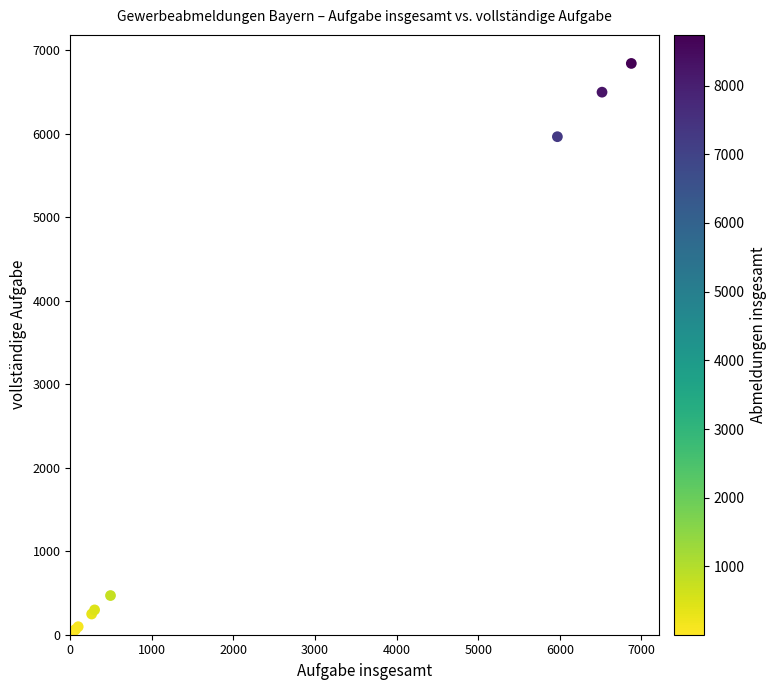

What Y value in the scatter plot is closest to 3421?

5962